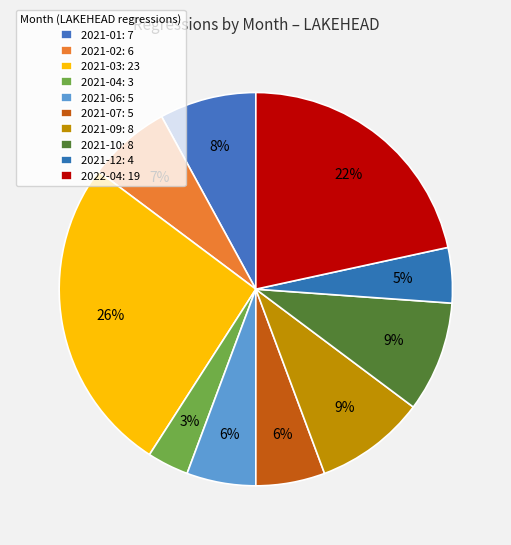

What percentage is NOT represented by 2021-09?

90.9%